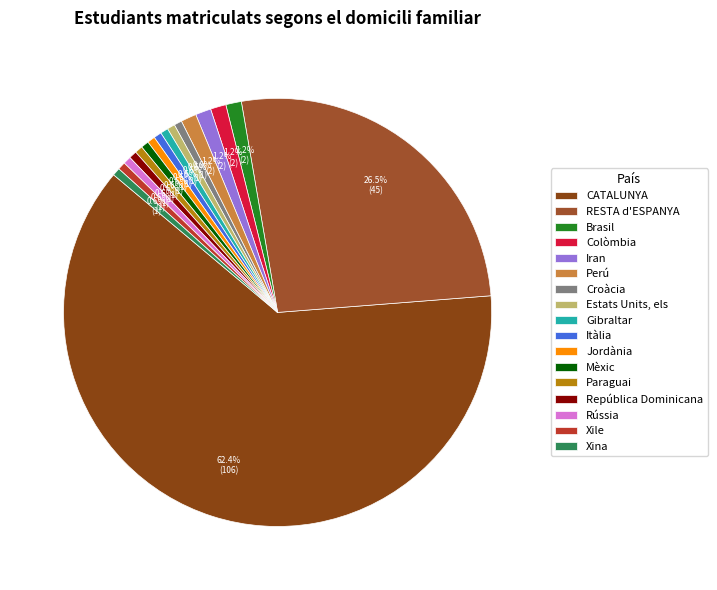

What is the largest slice in the pie chart?

CATALUNYA